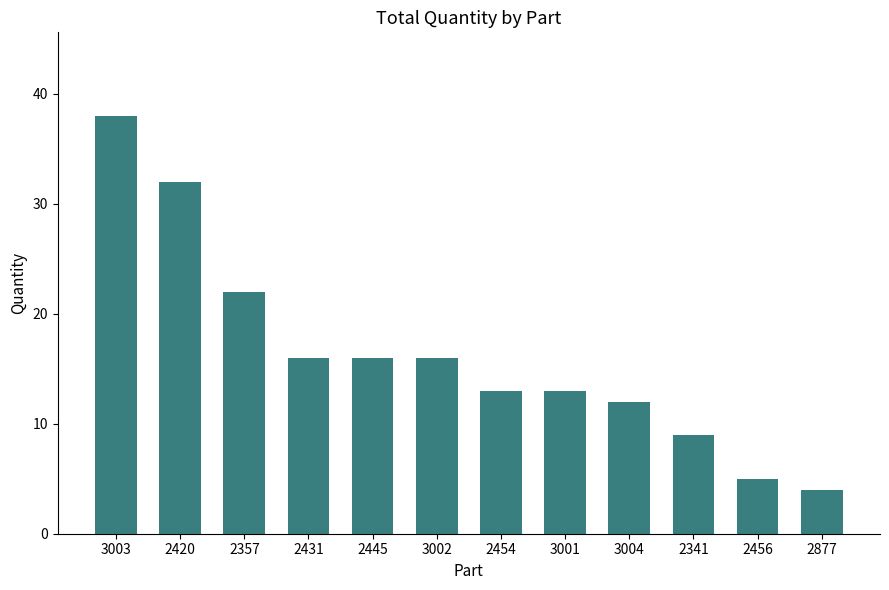

Reading left to right, what are all the values shown in this chart?

3003=38	2420=32	2357=22	2431=16	2445=16	3002=16	2454=13	3001=13	3004=12	2341=9	2456=5	2877=4